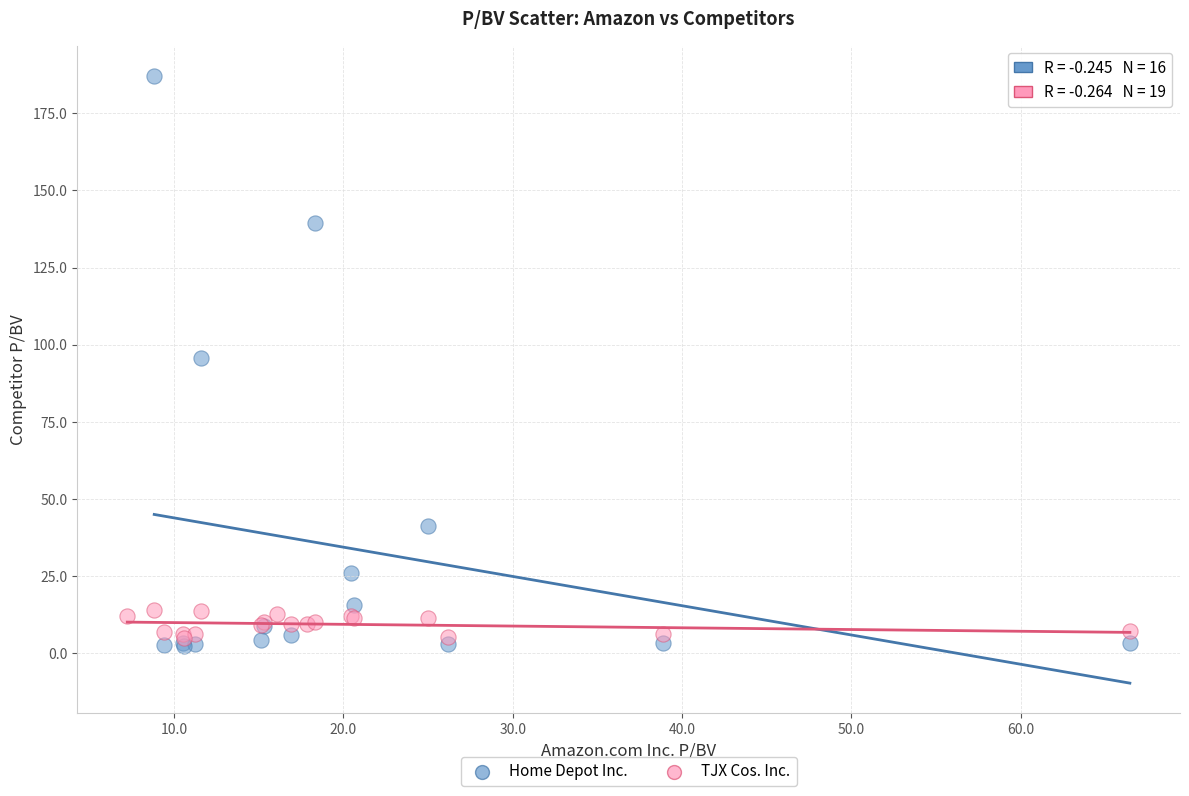

Which series has the widest spread of Y values?

Home Depot Inc.